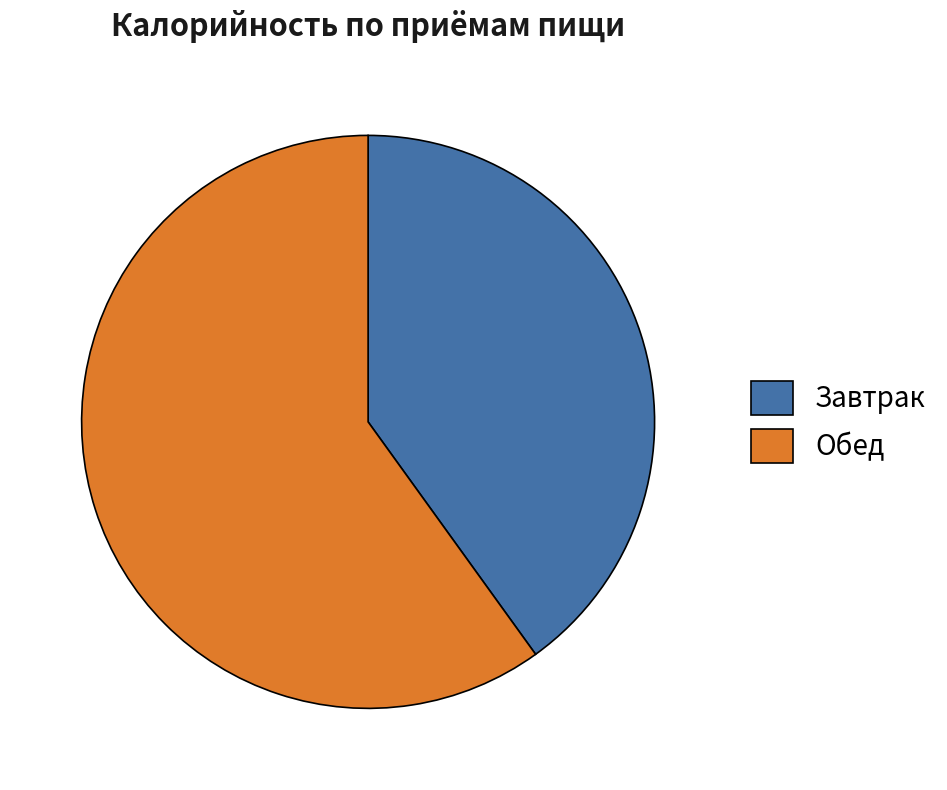

What is the largest slice in the pie chart?

Обед